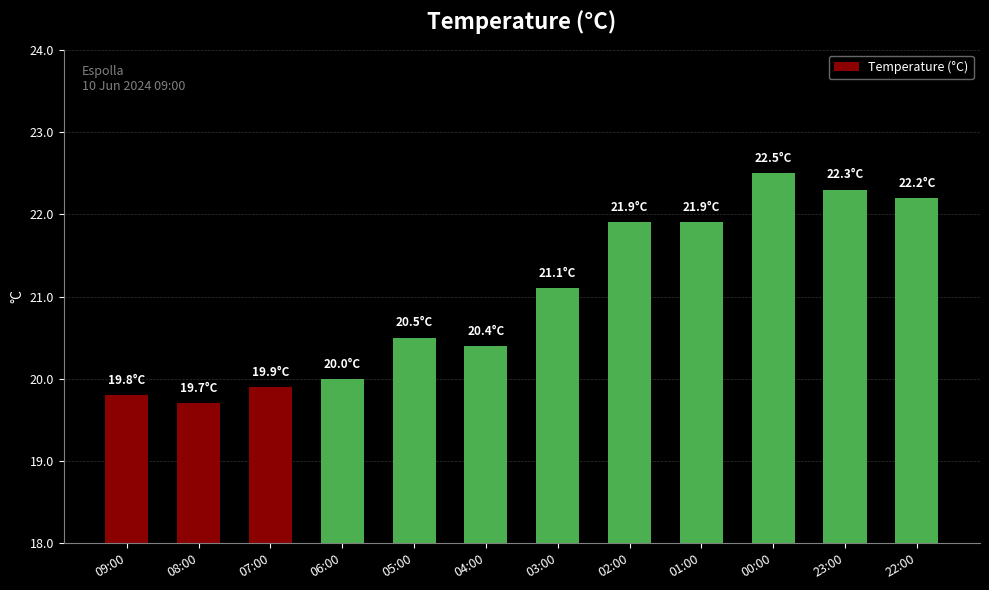

Which has a higher value, 05:00 or 23:00?

23:00